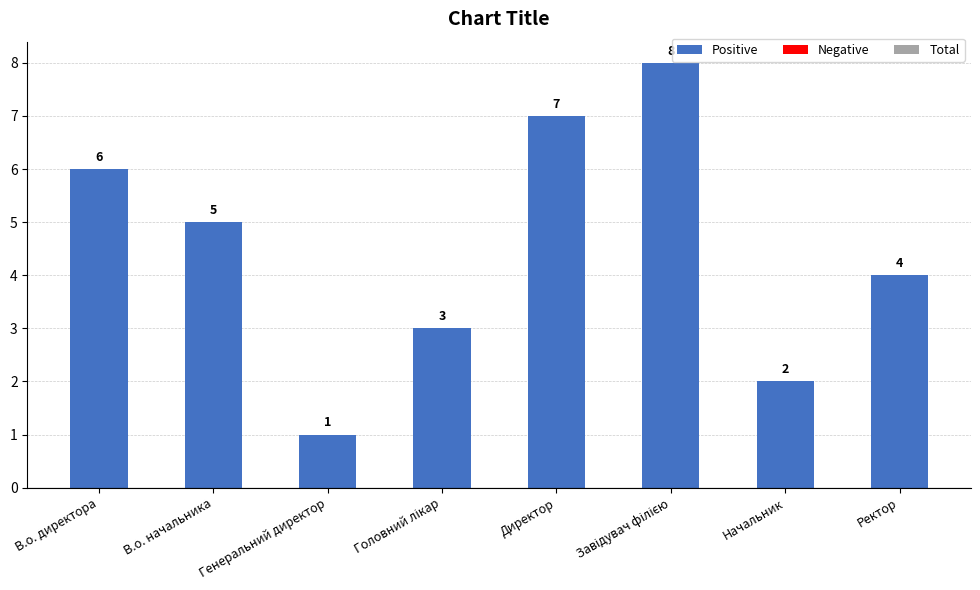

At which label is the value closest to 4?

Ректор